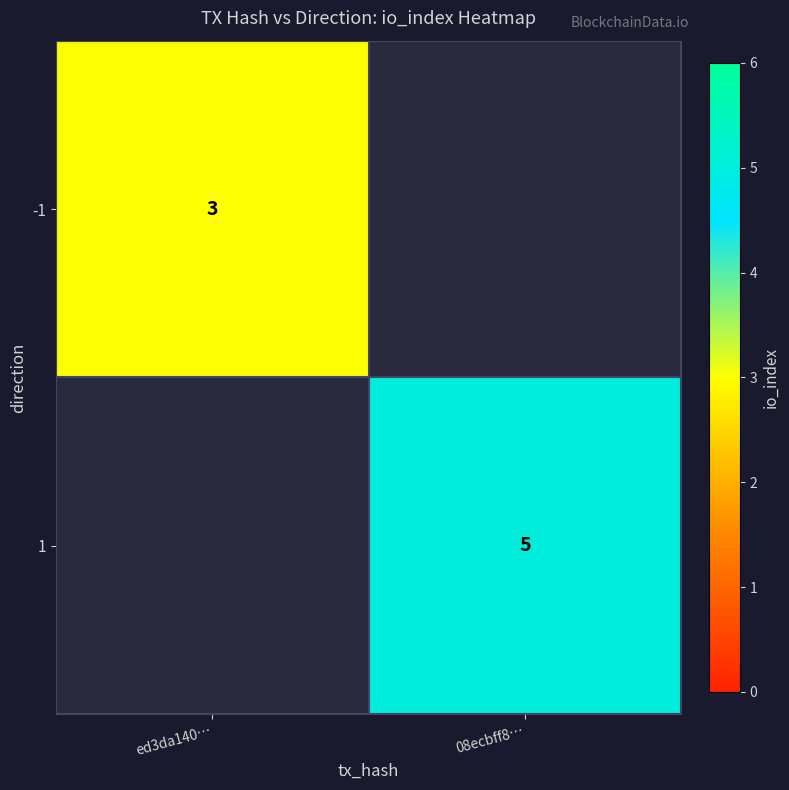

The value of -1 at ed3da140… is 3. True or false?

True